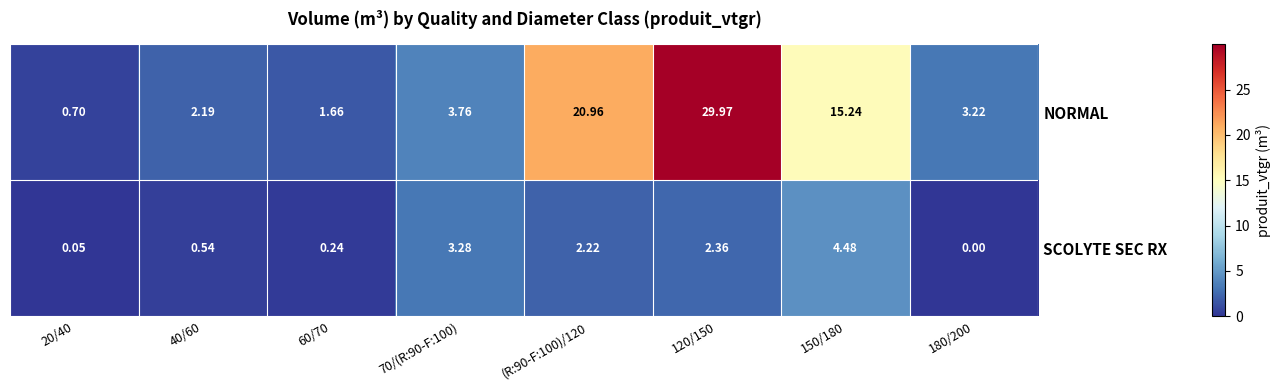

Is the value of NORMAL at 70/(R:90-F:100) greater than the value of SCOLYTE SEC RX at (R:90-F:100)/120?

Yes